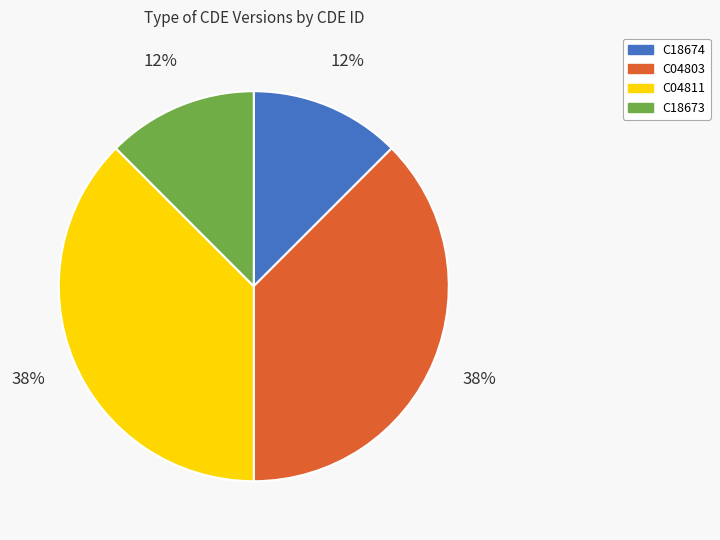

To the nearest percent, what is the average slice percentage?

25%